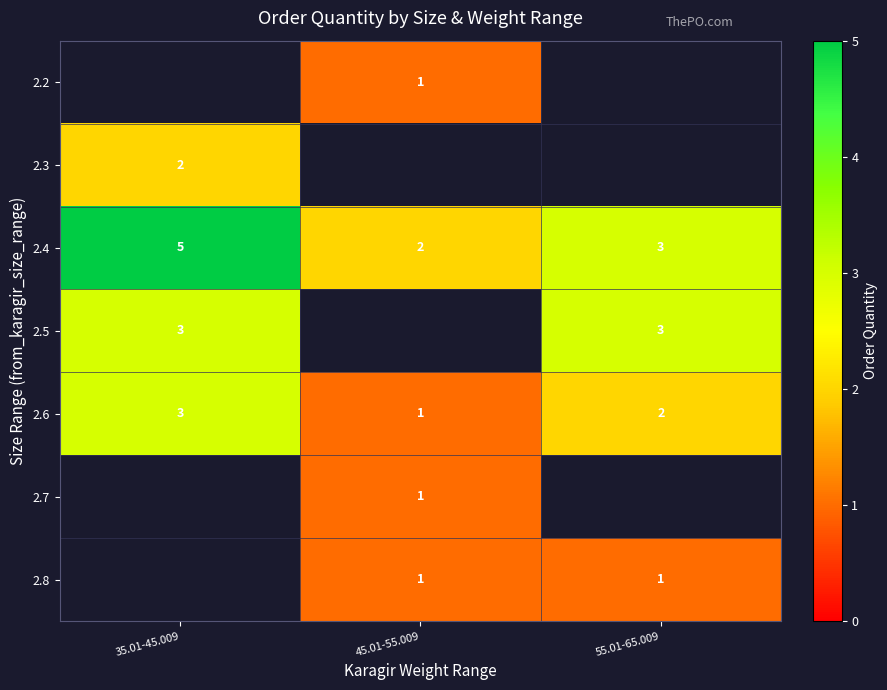

What is the greatest value displayed?

5.0